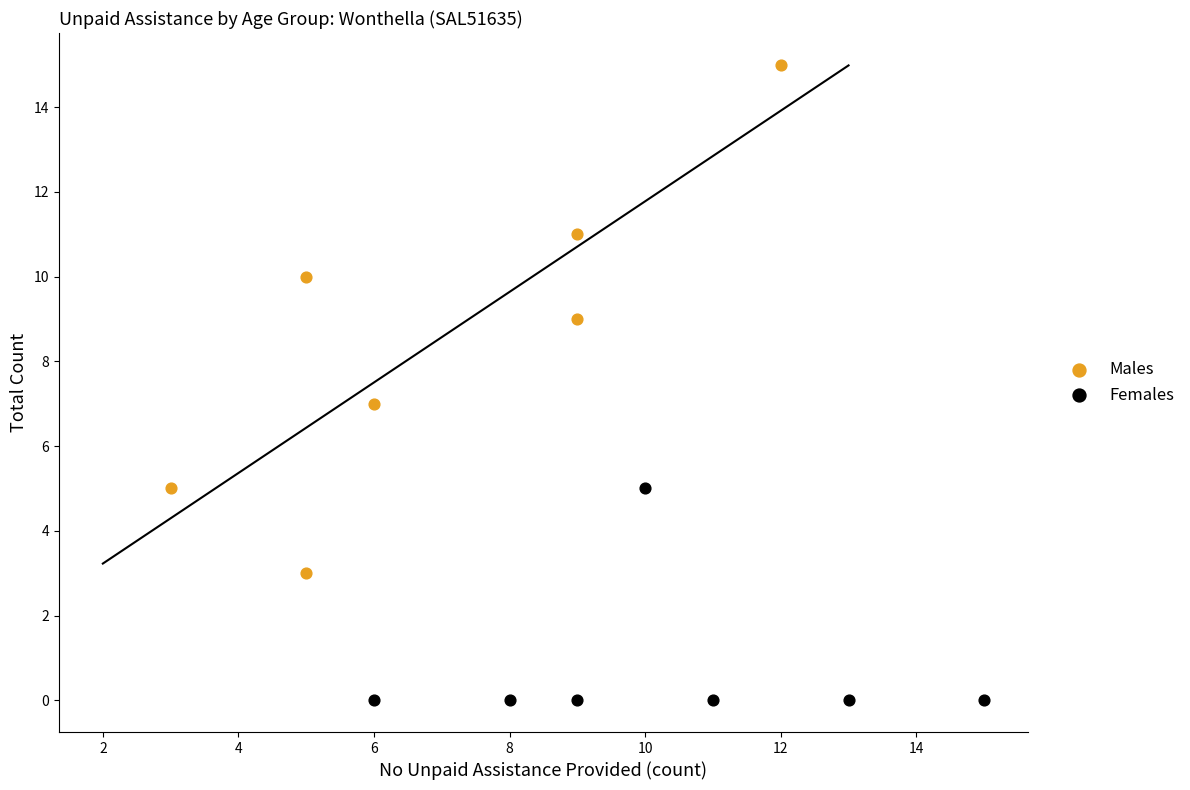

Which series has the largest Y range (max minus min)?

Males